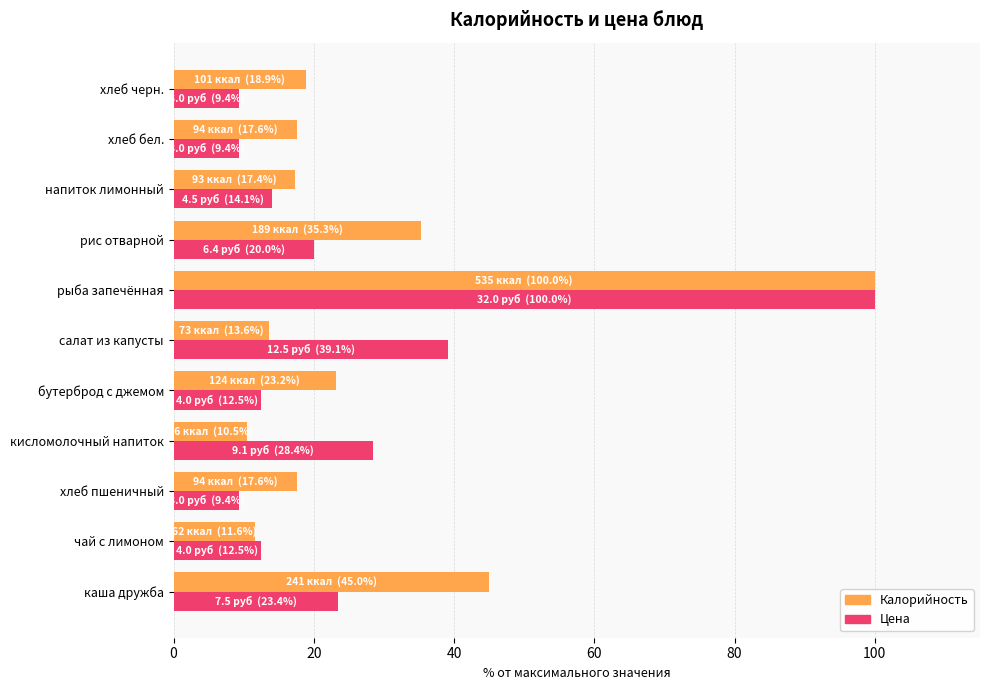

What is the average value of the Цена series?

25.3